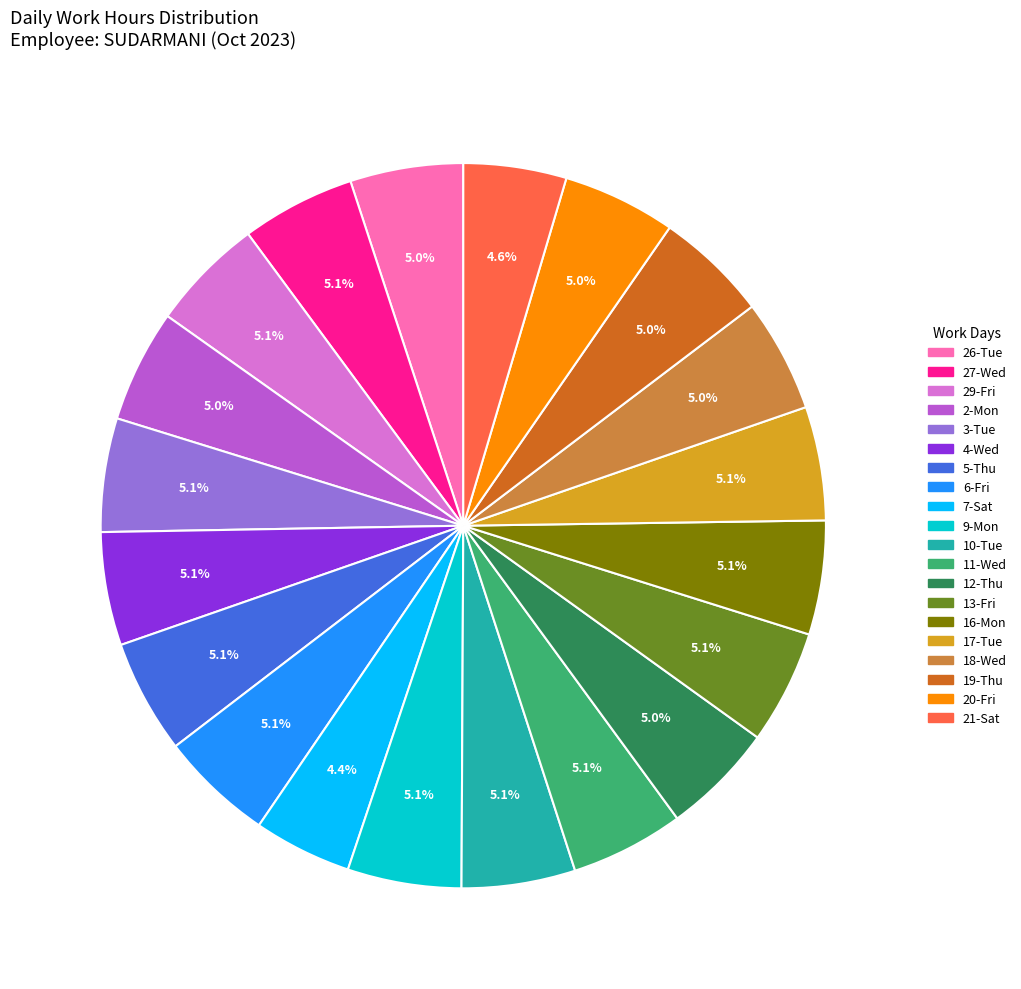

To the nearest percent, what portion does 18-Wed represent?

5%